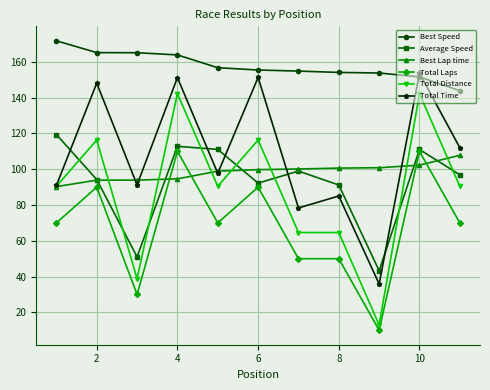

Which series has the largest total across all categories?

Best Speed